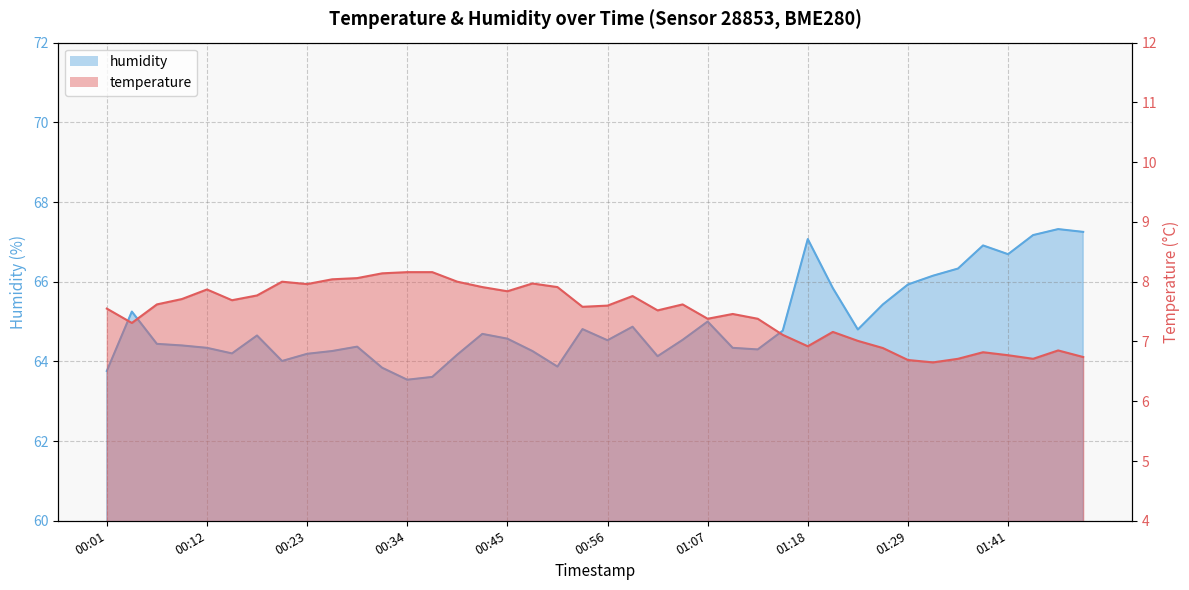

What is the difference between the highest and lowest values at 00:43?

56.8